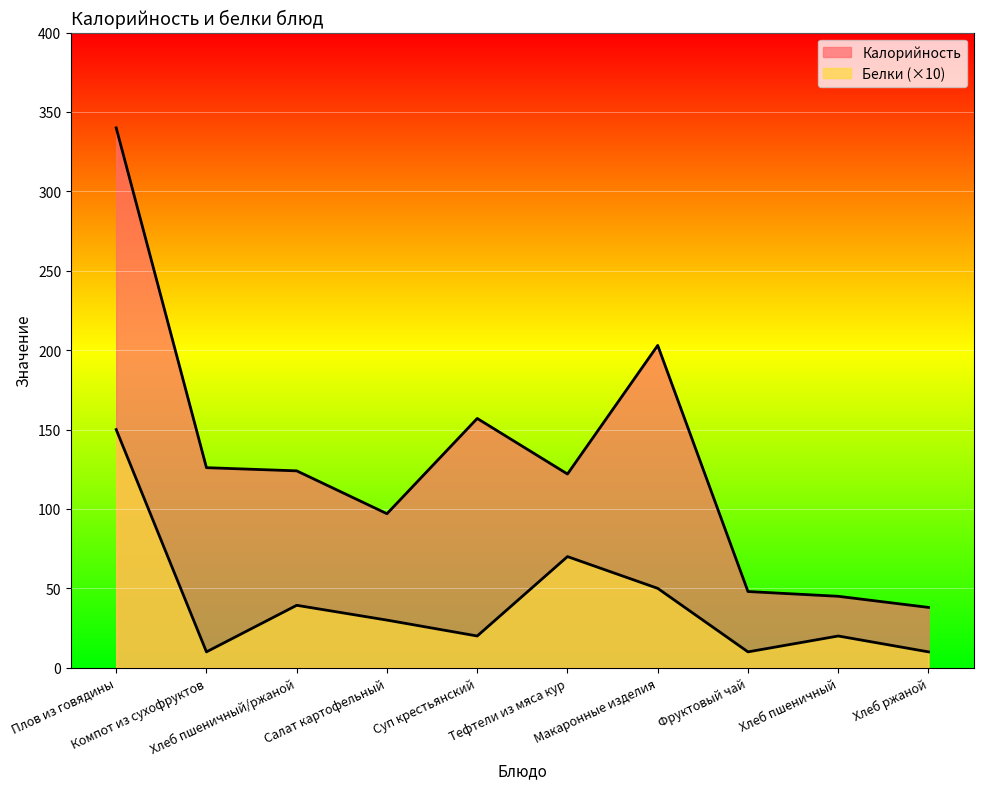

True or false: Калорийность and Белки intersect in this chart.

False